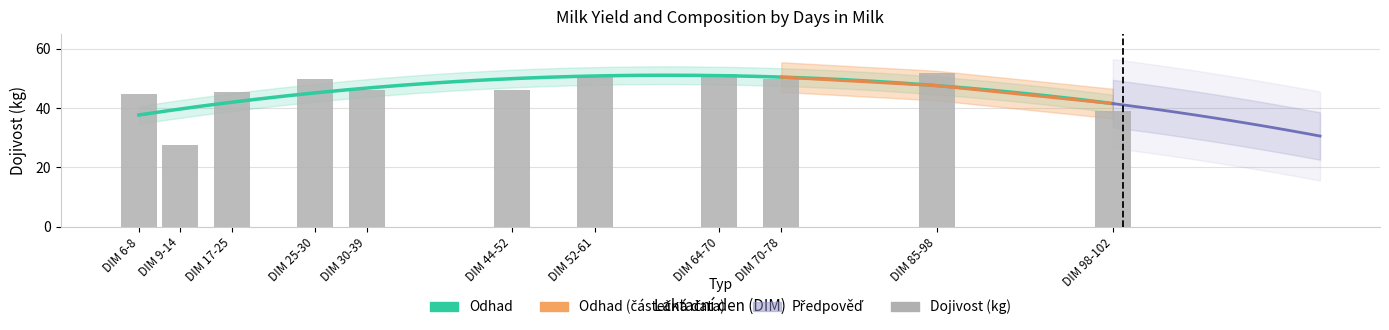

What is the greatest value displayed?

52.0